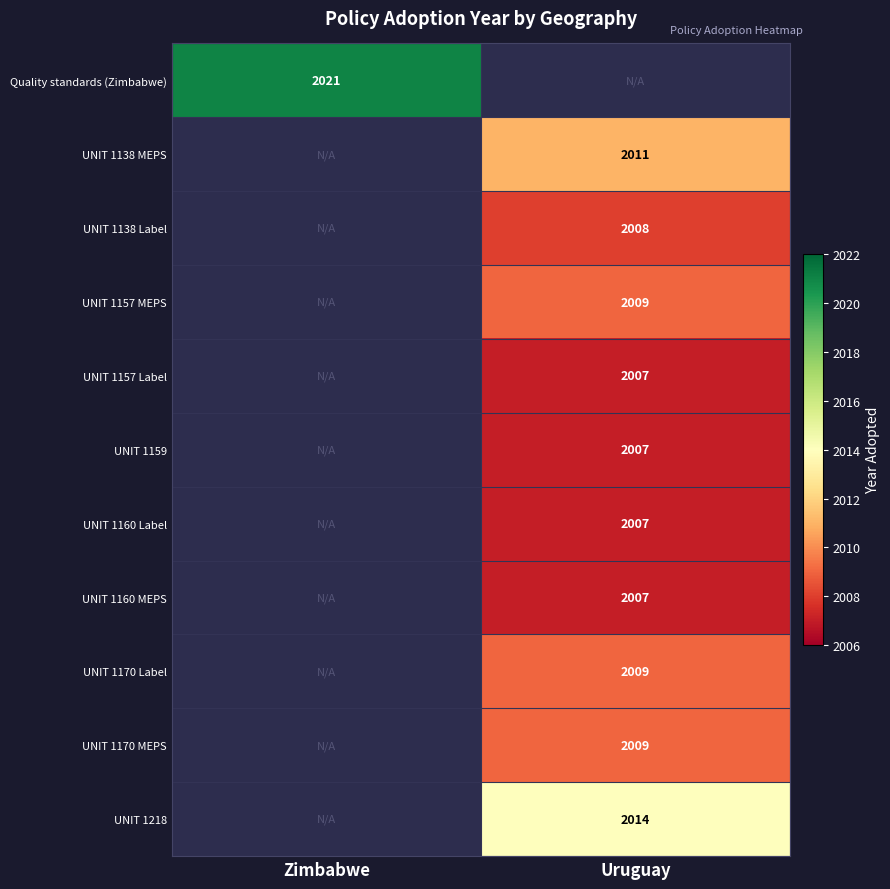

Which category has the lowest value across all series?

Uruguay